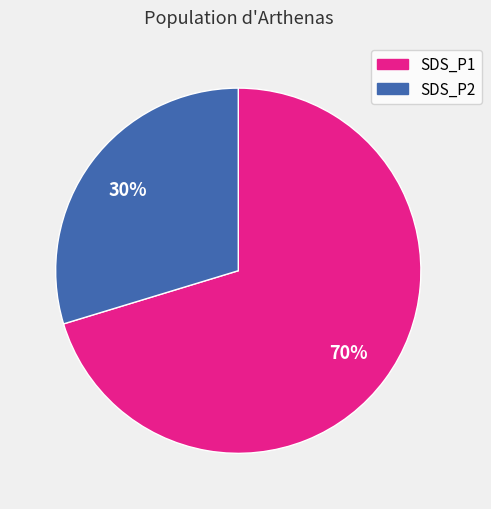

To the nearest percent, what is the average slice percentage?

50%